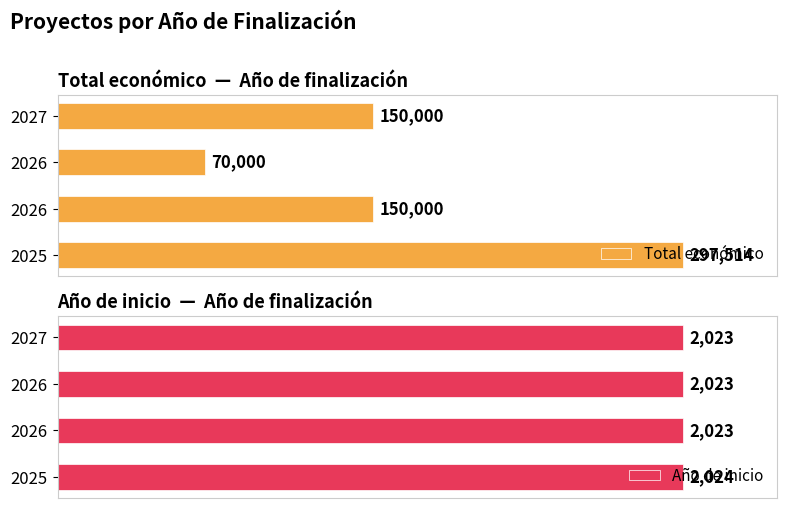

Does the chart contain stacked bars?

No